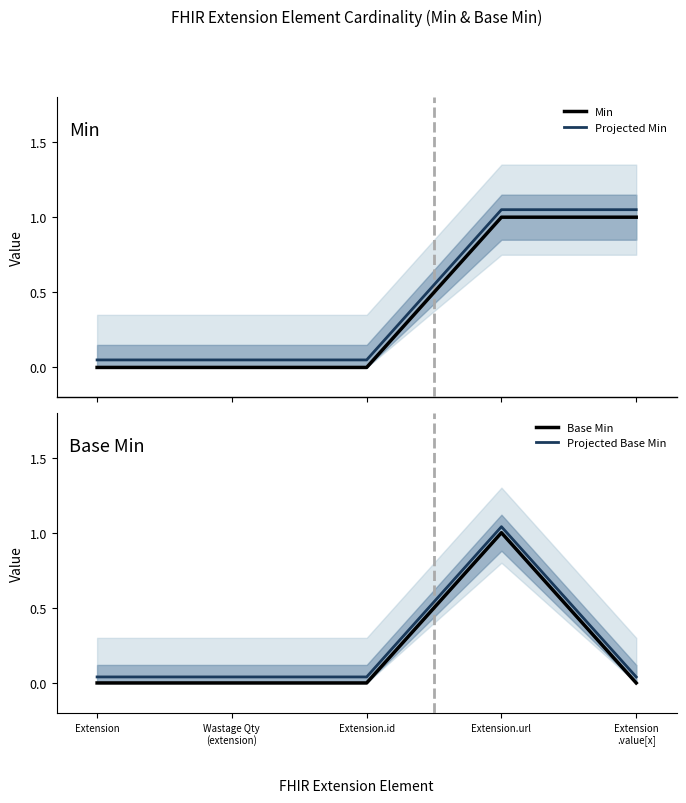

Rank the series by their average value, from highest to lowest.

Projected Min, Min, Projected Base Min, Base Min